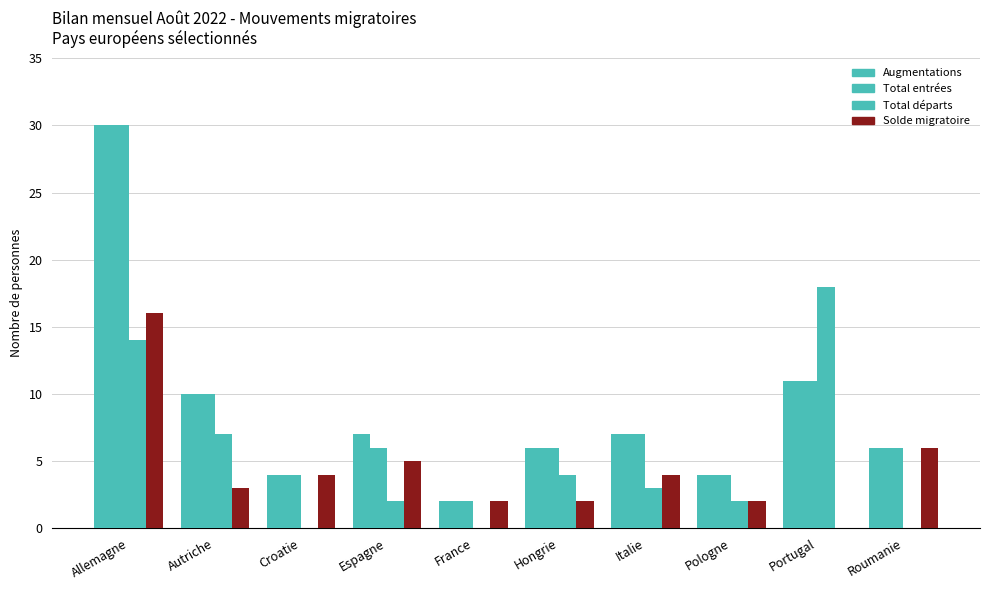

What is the label of the 1st bar from the left?

Allemagne